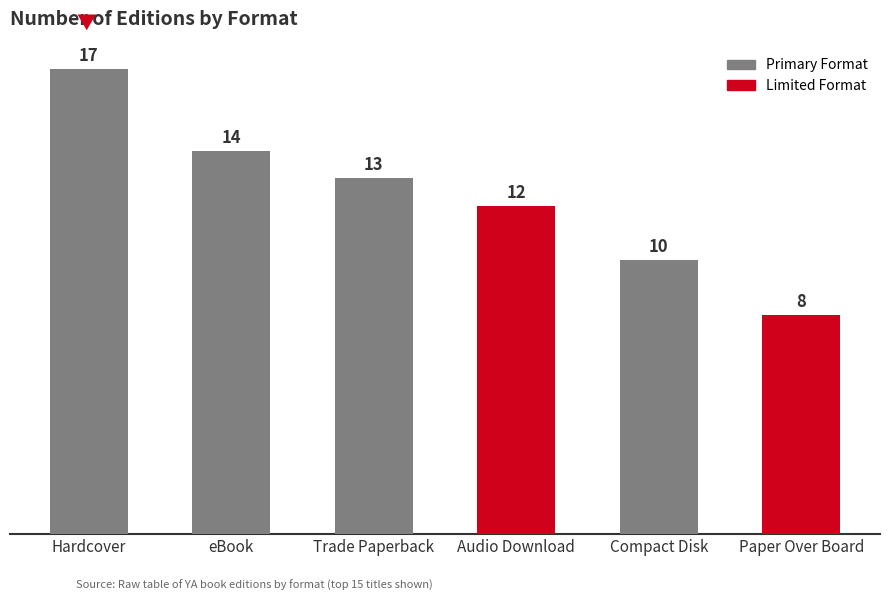

True or false: the data shows 10 at Compact Disk.

True